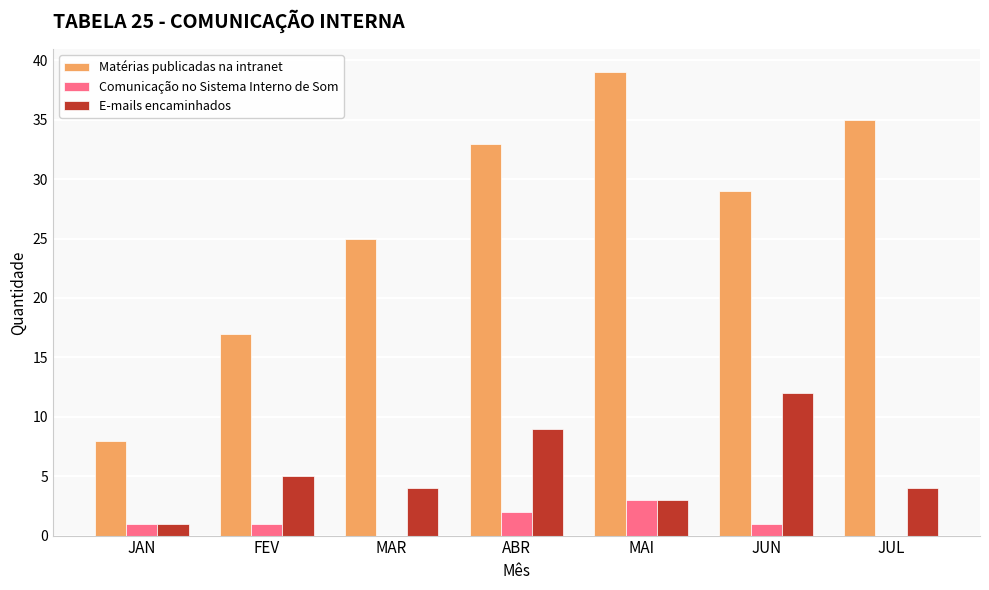

What is the difference between the Comunicação no Sistema Interno de Som values at JUL and JAN?

1